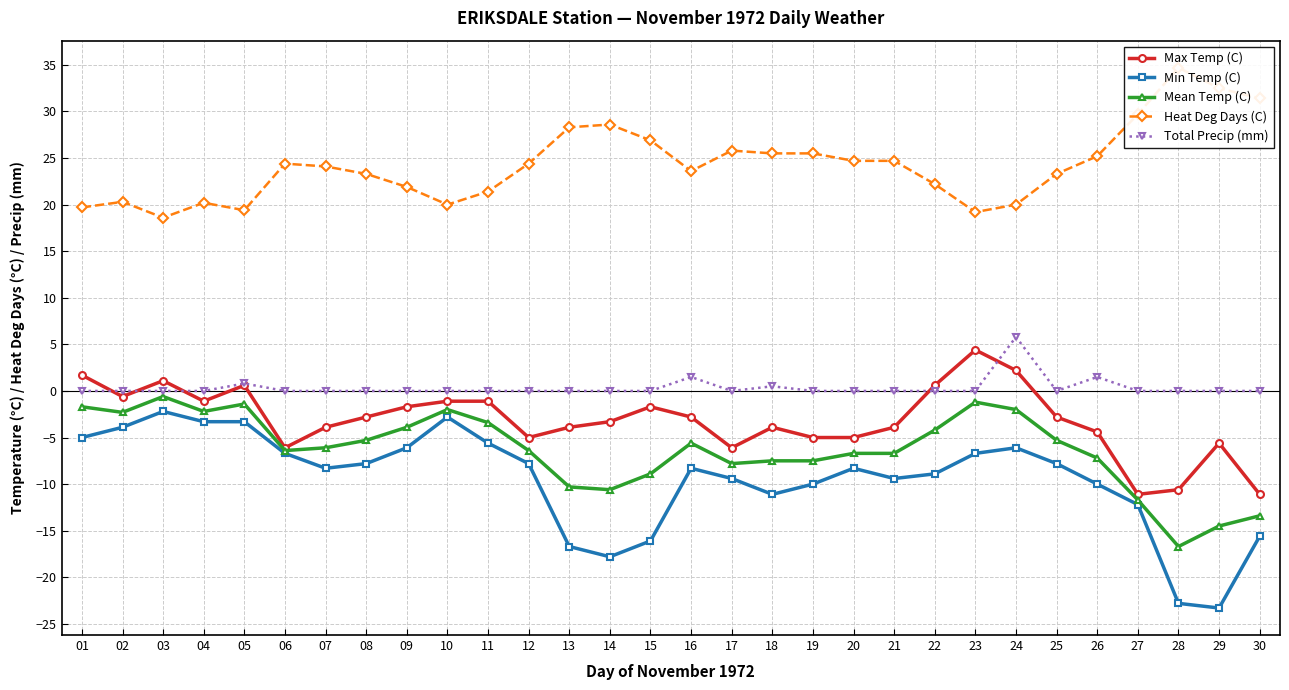

True or false: Mean Temp (C) and Total Precip (mm) intersect in this chart.

False